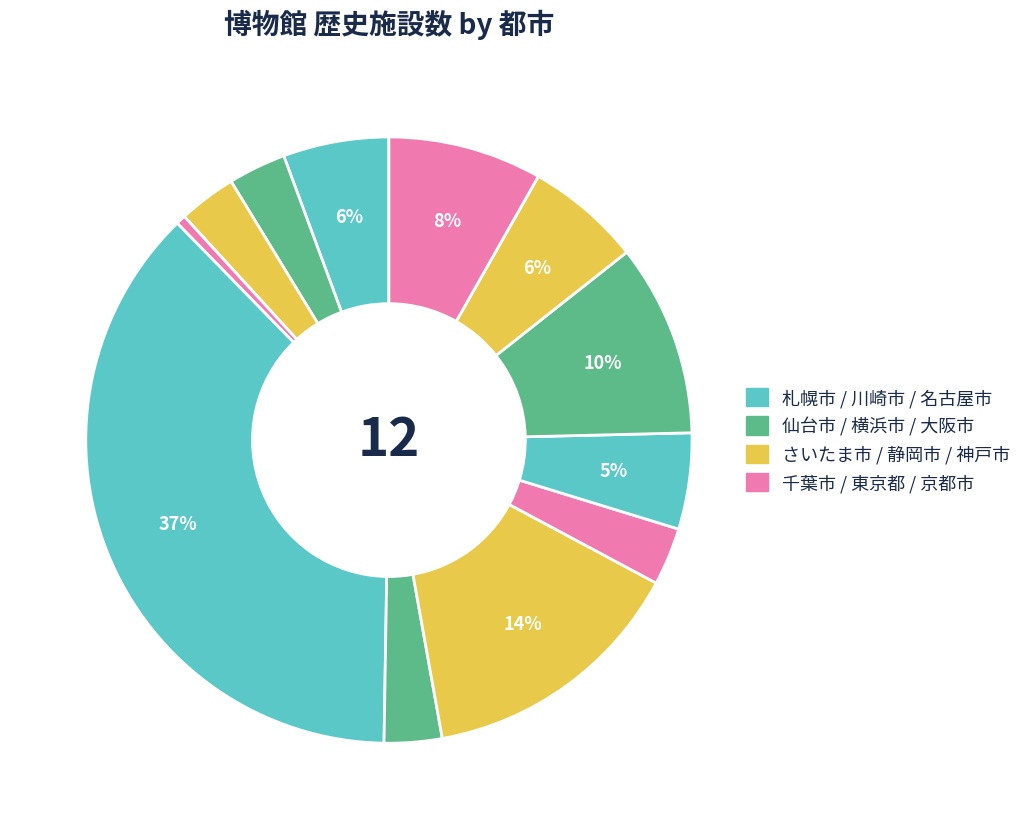

To the nearest percent, what is the average slice percentage?

8%